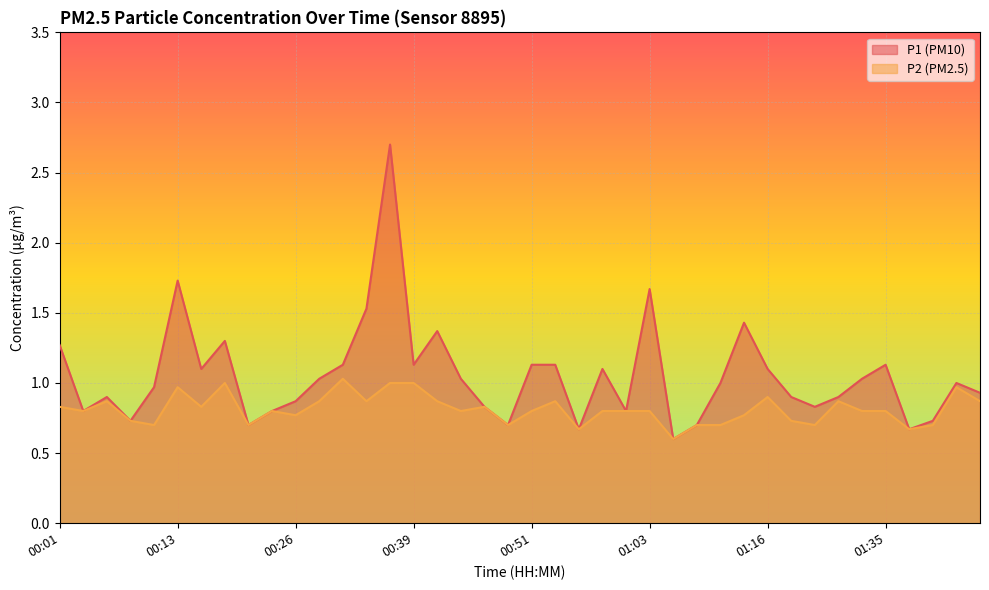

At which category is the sum across all series the highest?

00:36